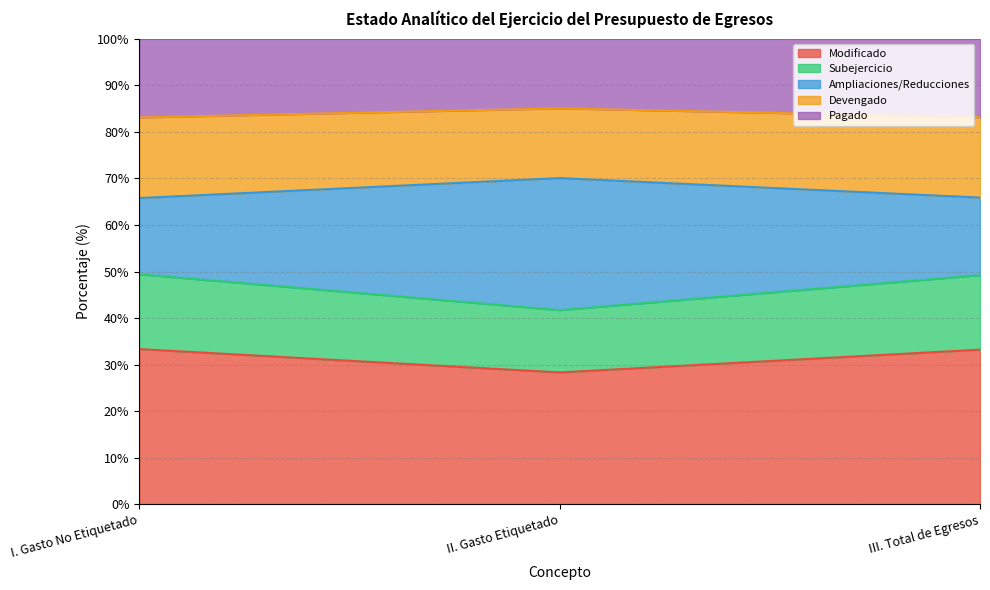

What is the lowest value of the Modificado series?

28.3